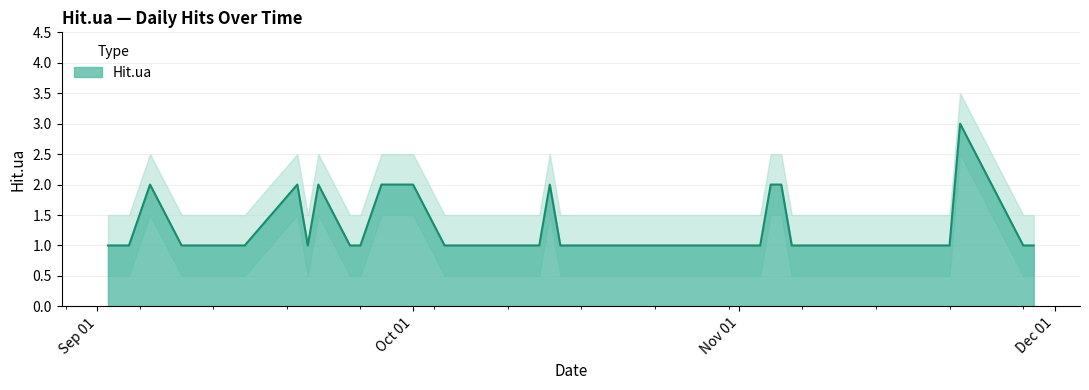

List the labels in order of value, largest first.

2023-11-22, 2023-11-25, 2023-11-05, 2023-11-04, 2023-10-14, 2023-10-01, 2023-09-28, 2023-09-22, 2023-09-20, 2023-09-06, 2023-11-29, 2023-11-28, 2023-11-21, 2023-11-18, 2023-11-17, 2023-11-16, 2023-11-13, 2023-11-11, 2023-11-10, 2023-11-09, 2023-11-06, 2023-11-03, 2023-11-02, 2023-10-29, 2023-10-28, 2023-10-25, 2023-10-21, 2023-10-20, 2023-10-18, 2023-10-15, 2023-10-13, 2023-10-04, 2023-09-26, 2023-09-25, 2023-09-21, 2023-09-15, 2023-09-12, 2023-09-09, 2023-09-04, 2023-09-02